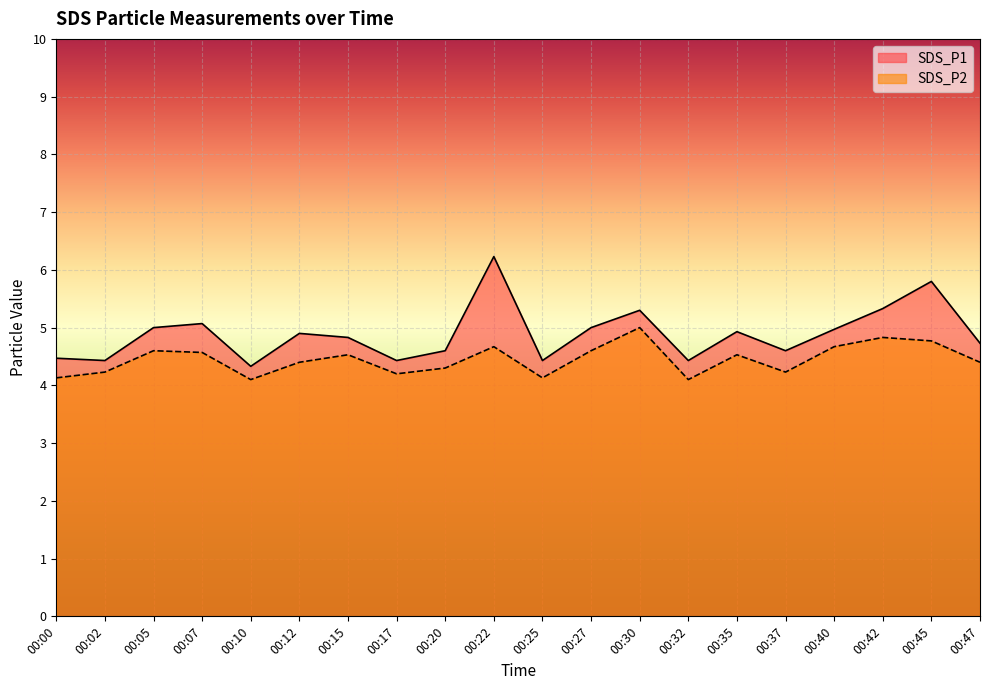

True or false: SDS_P1 and SDS_P2 cross at least once.

False